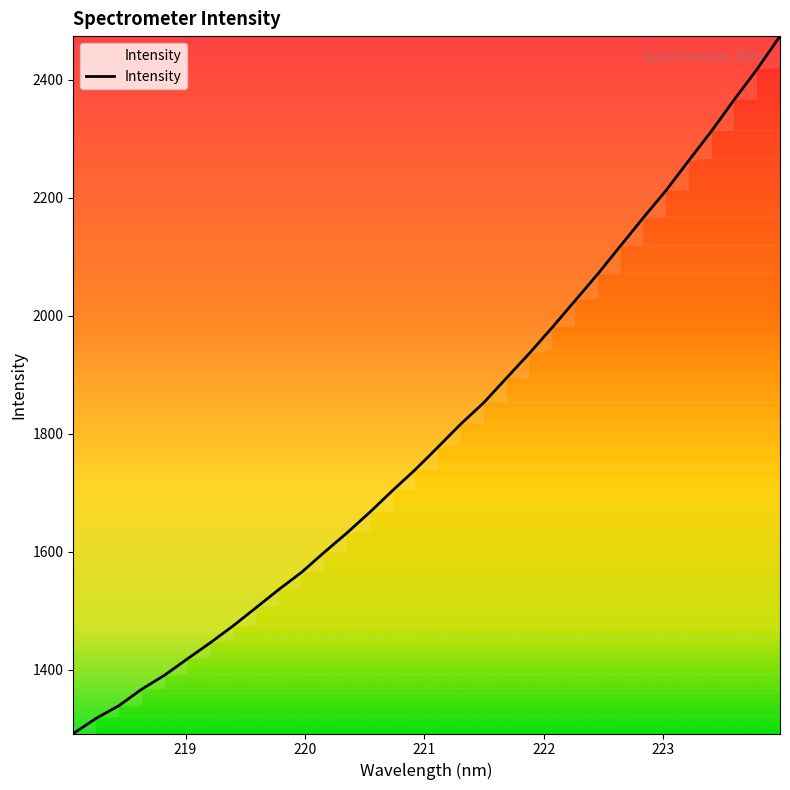

What is the minimum value shown in the chart?

1292.4